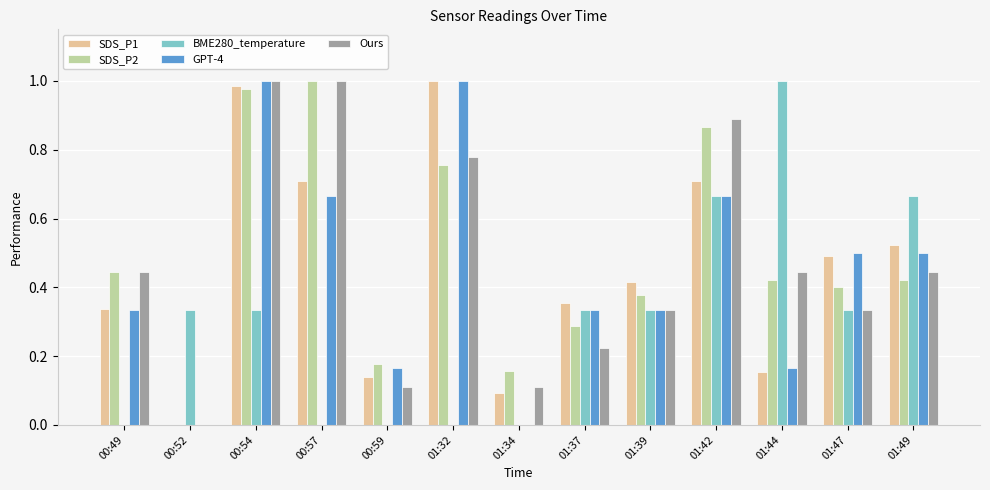

At which label does BME280_temperature reach its peak?

01:44